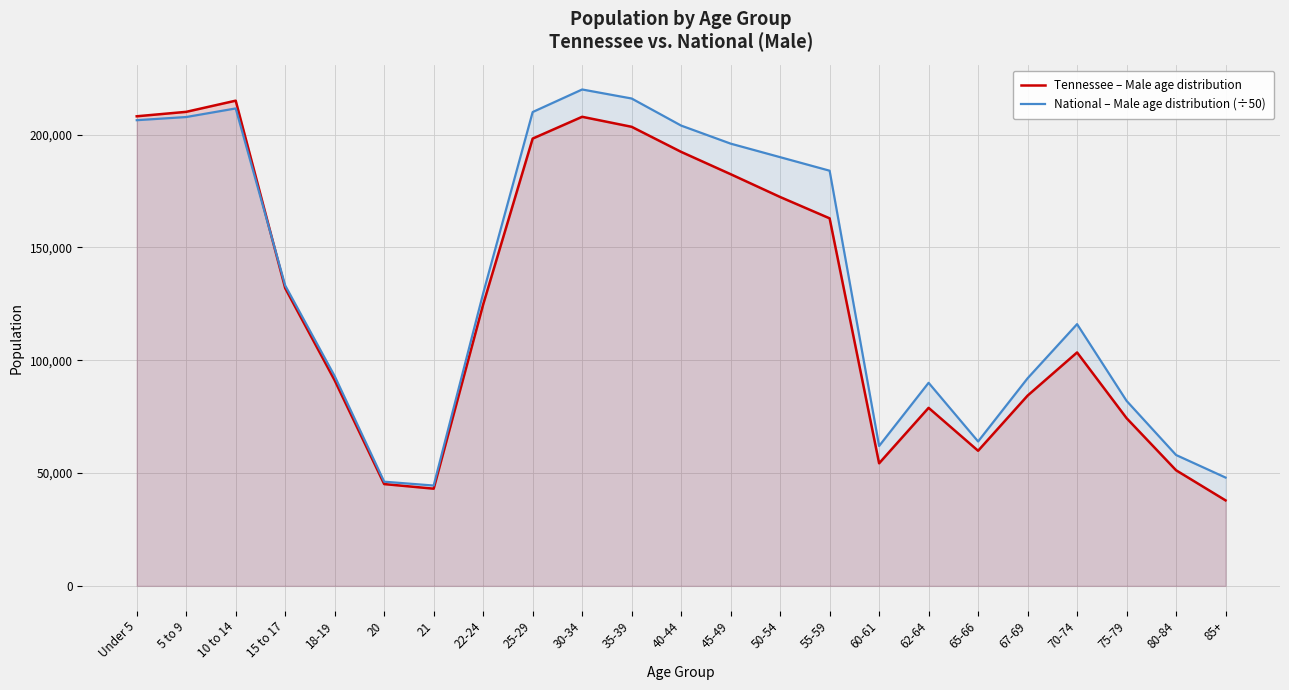

Which series ends up on top after the final intersection of Tennessee – Male age distribution and National – Male age distribution (÷50)?

National – Male age distribution (÷50)